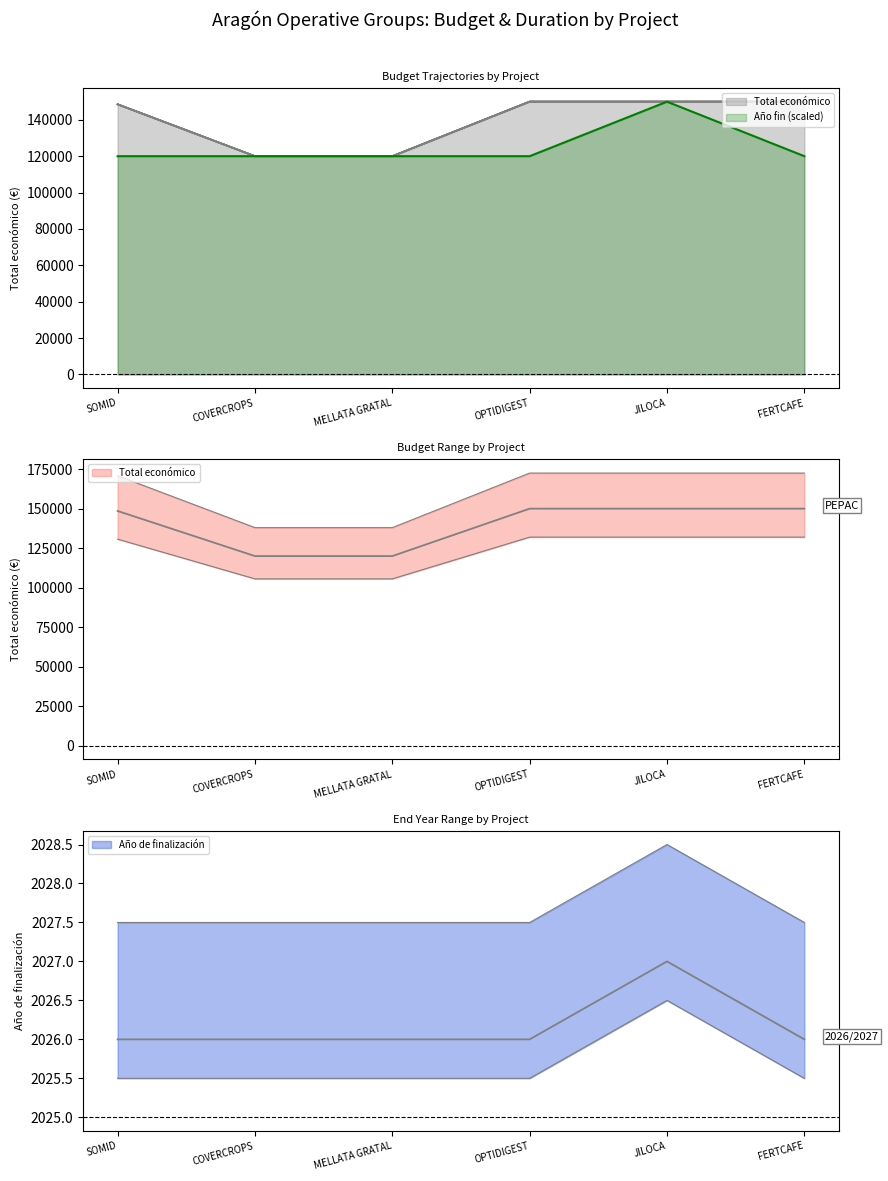

The value of Año de finalización at OPTIDIGEST is 72219.2. True or false?

False